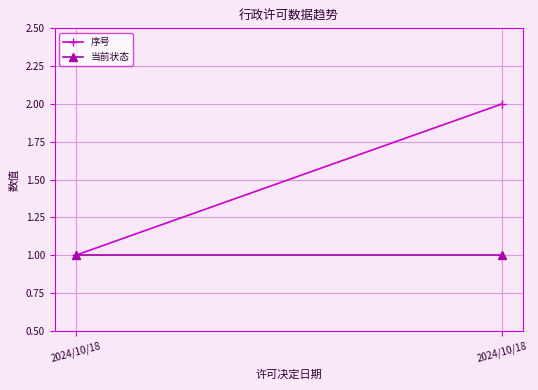

At which category is the sum across all series the highest?

2024/10/18